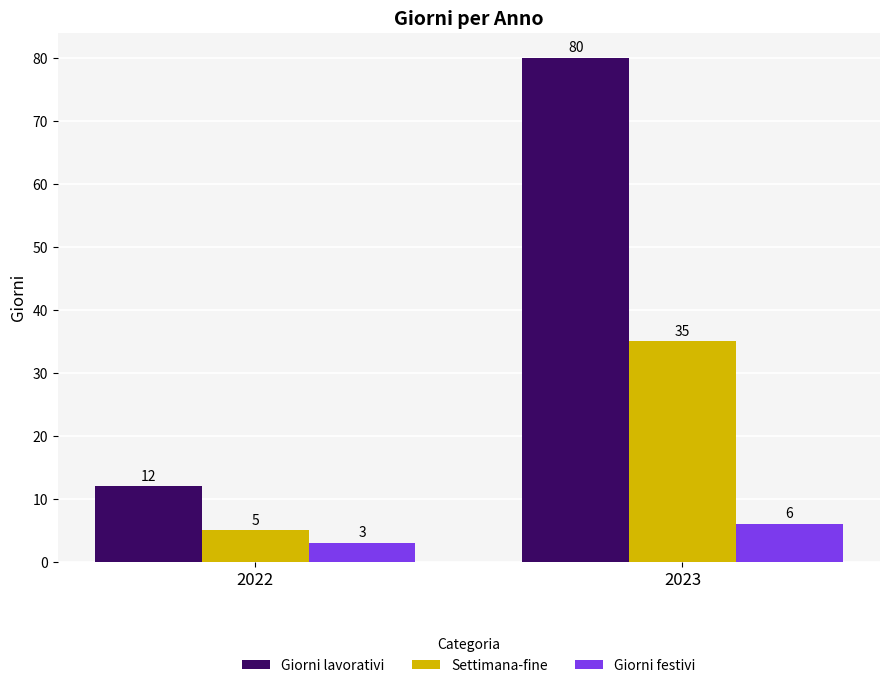

Which series changed the most between 2022 and 2023?

Giorni lavorativi